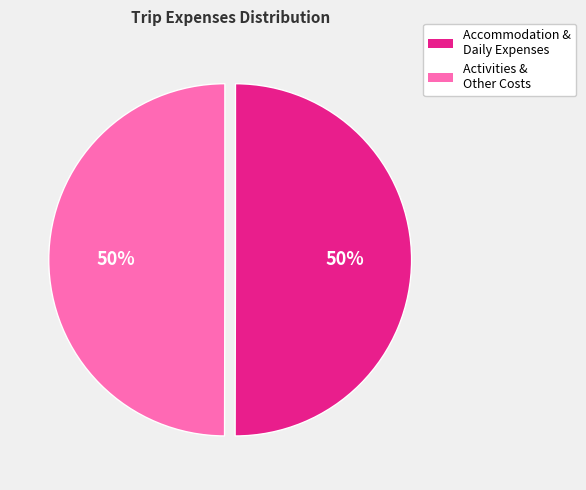

To the nearest percent, what is the average slice percentage?

50%